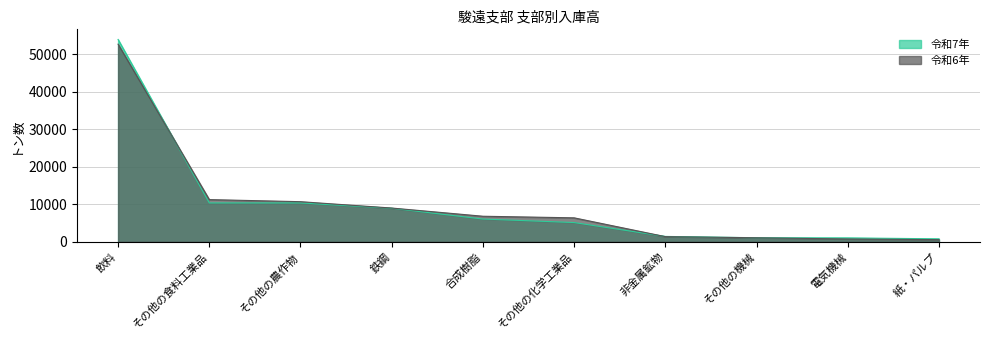

The value of 令和6年 at 紙・パルプ is 925. True or false?

False